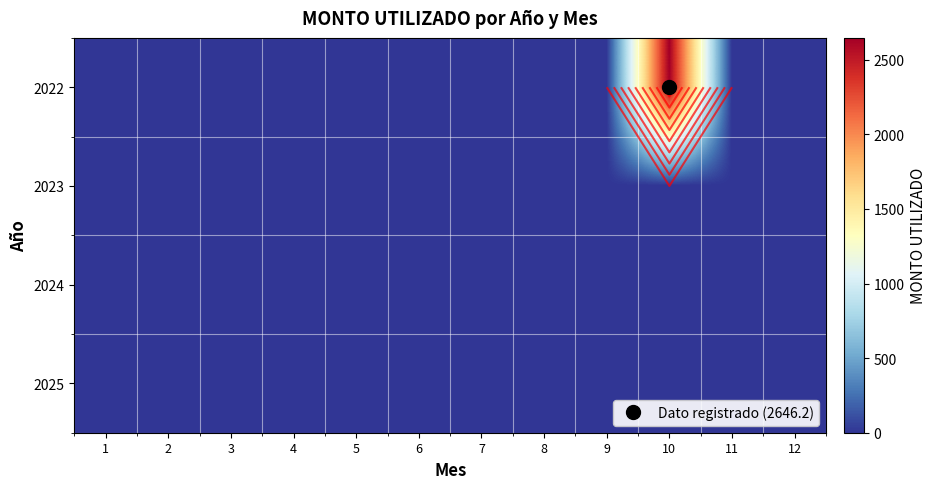

At how many categories does at least one series exceed 1463?

1